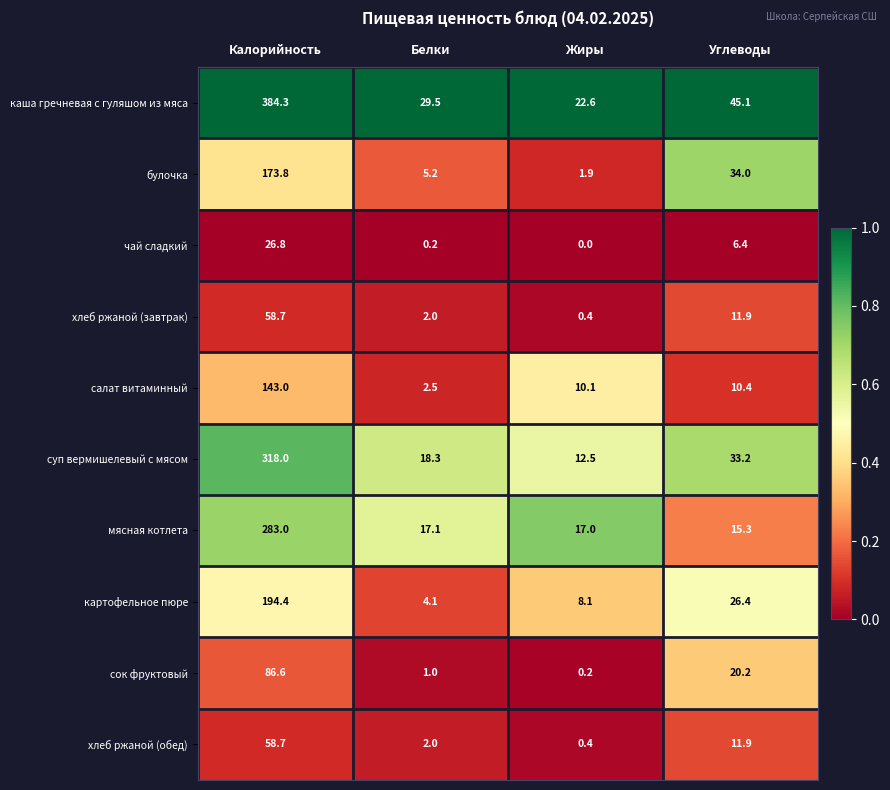

Between Калорийность and Белки, which series saw the biggest shift?

каша гречневая с гуляшом из мяса